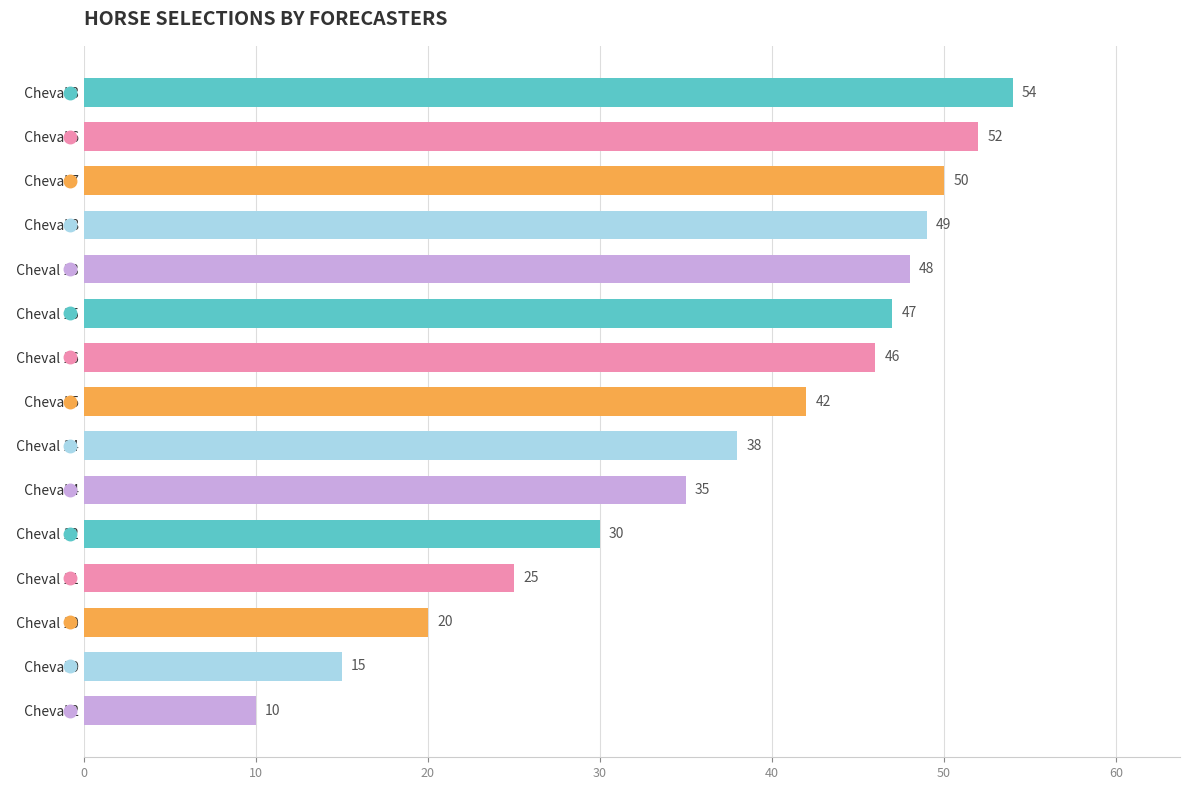

What is the label of the 1st bar from the bottom?

  Cheval 2